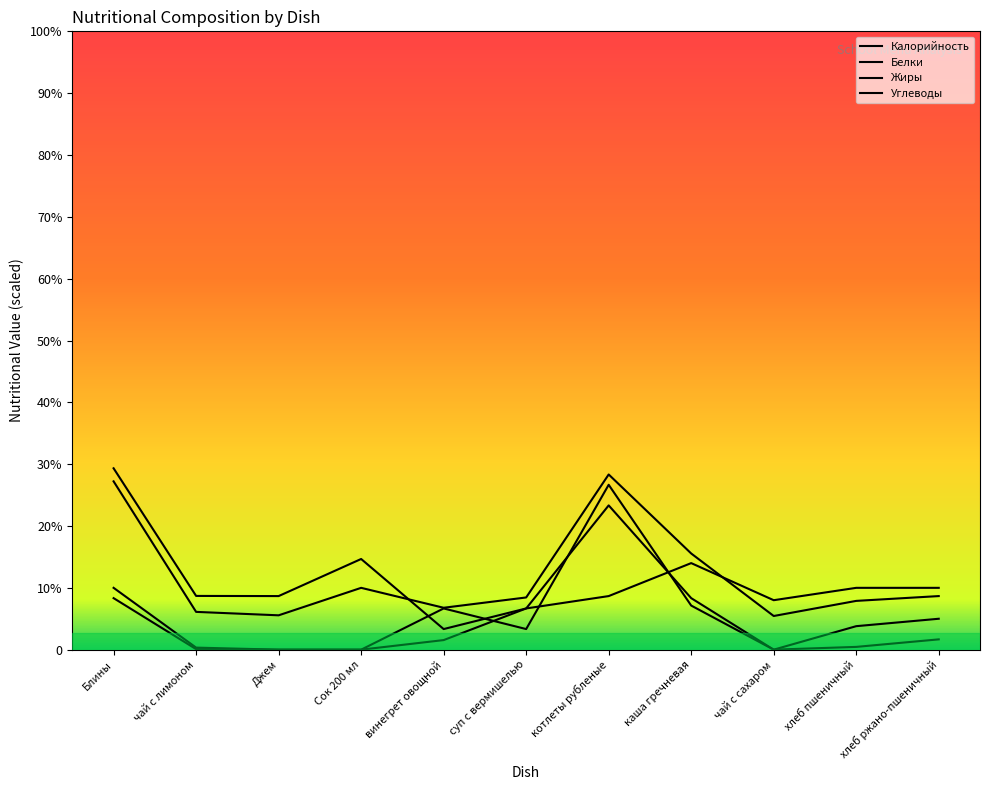

True or false: Белки has a value of 0.0 at чай с сахаром.

True